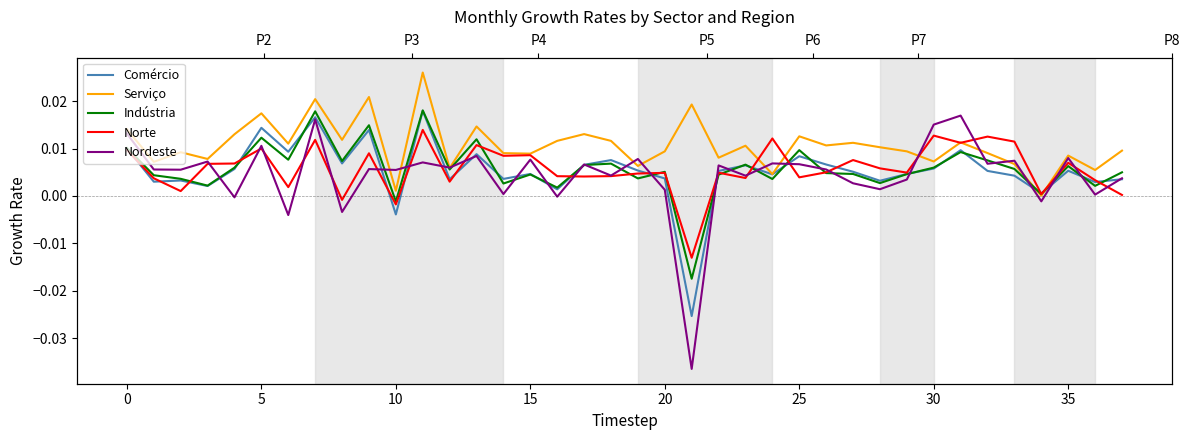

How many intersections are there between Serviço and Norte?

6